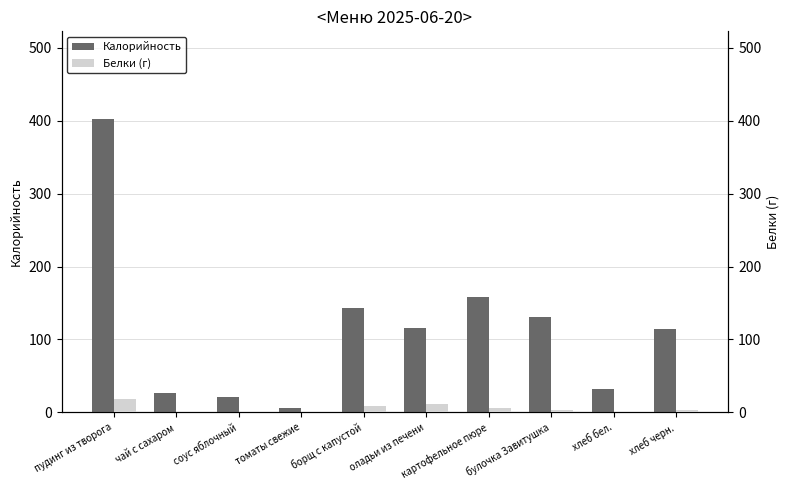

Which series has the largest total across all categories?

Калорийность